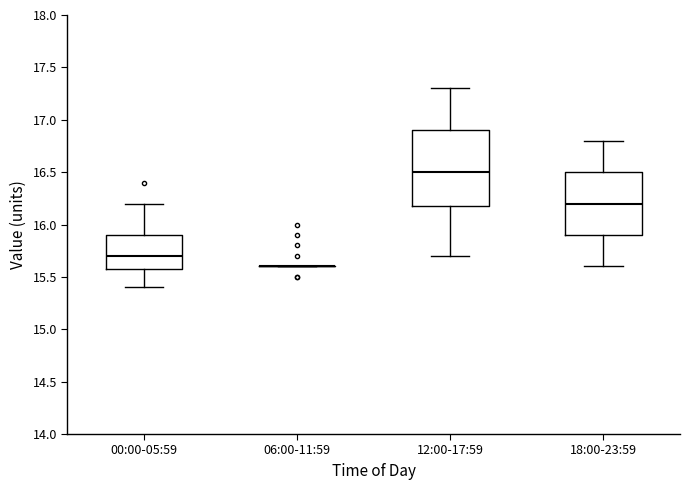

Reading left to right, read every box against the y-axis: the position of its median line, the range the box covers, and the ends of its whiskers. The values are not printed on the chart, so give them approximately, as read against the axis.

00:00-05:59: median 15.7, box 15.6 to 15.9, whiskers 15.4 to 16.2
06:00-11:59: box collapsed to a line at 15.6, whiskers 15.6 to 15.6
12:00-17:59: median 16.5, box 16.2 to 16.9, whiskers 15.7 to 17.3
18:00-23:59: median 16.2, box 15.9 to 16.5, whiskers 15.6 to 16.8